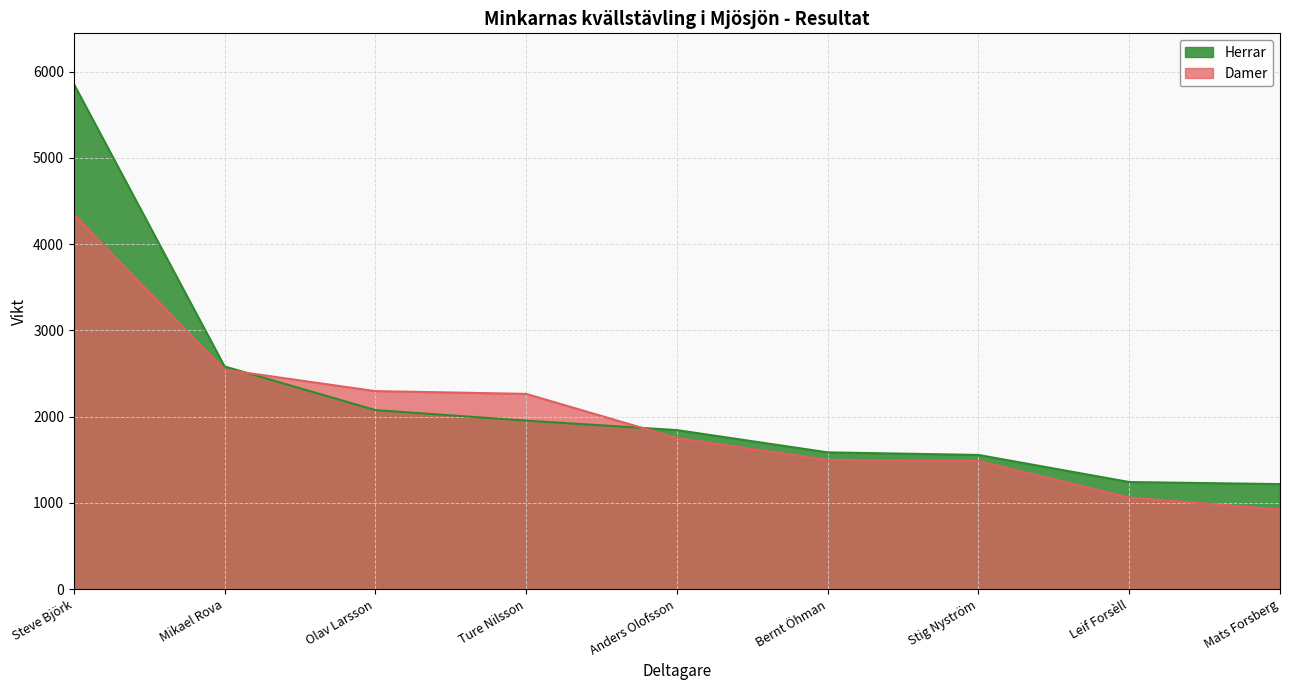

The value of Herrar at Stig Nyström is 1556. True or false?

True